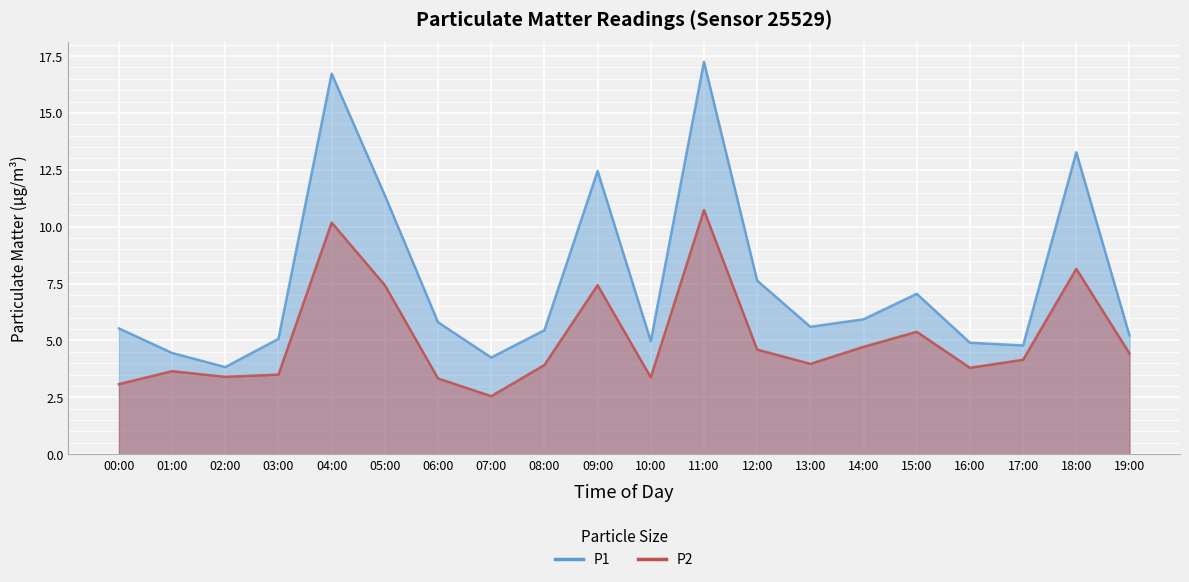

Is the value of P1 at 08:00 greater than the value of P2 at 01:00?

Yes